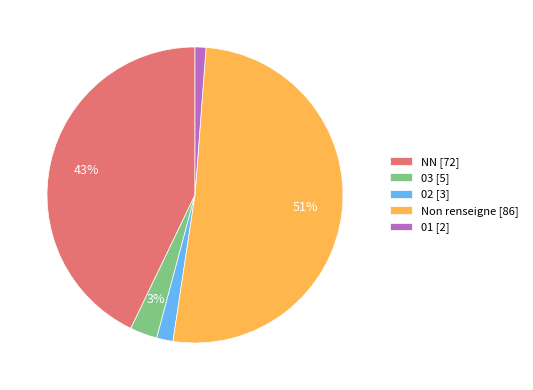

How many slices are in this pie chart?

5